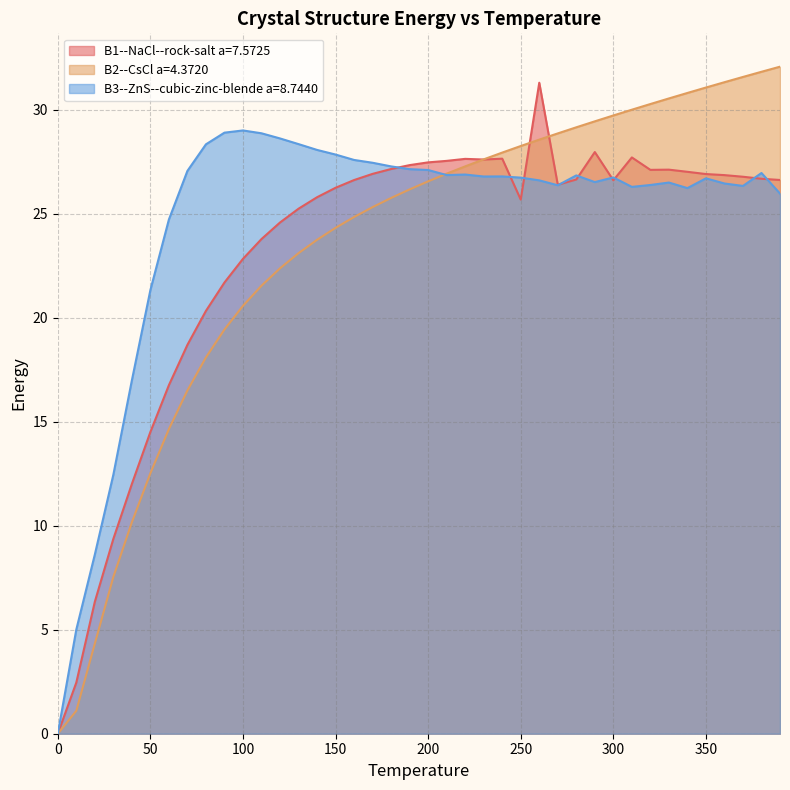

Which has a higher value, 10.0 or 370.0?

370.0